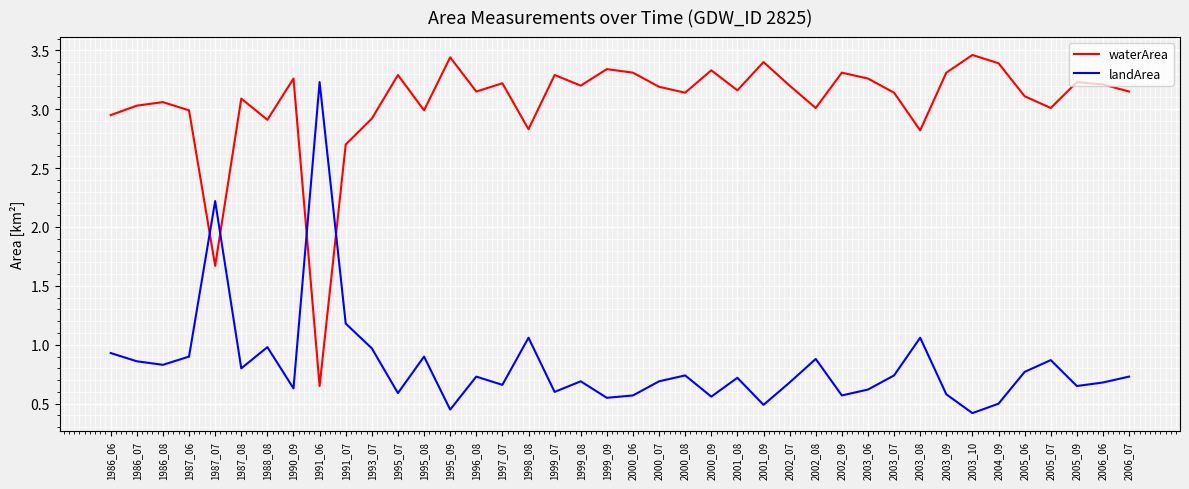

What is the total value across all series at 1995_08?

3.9